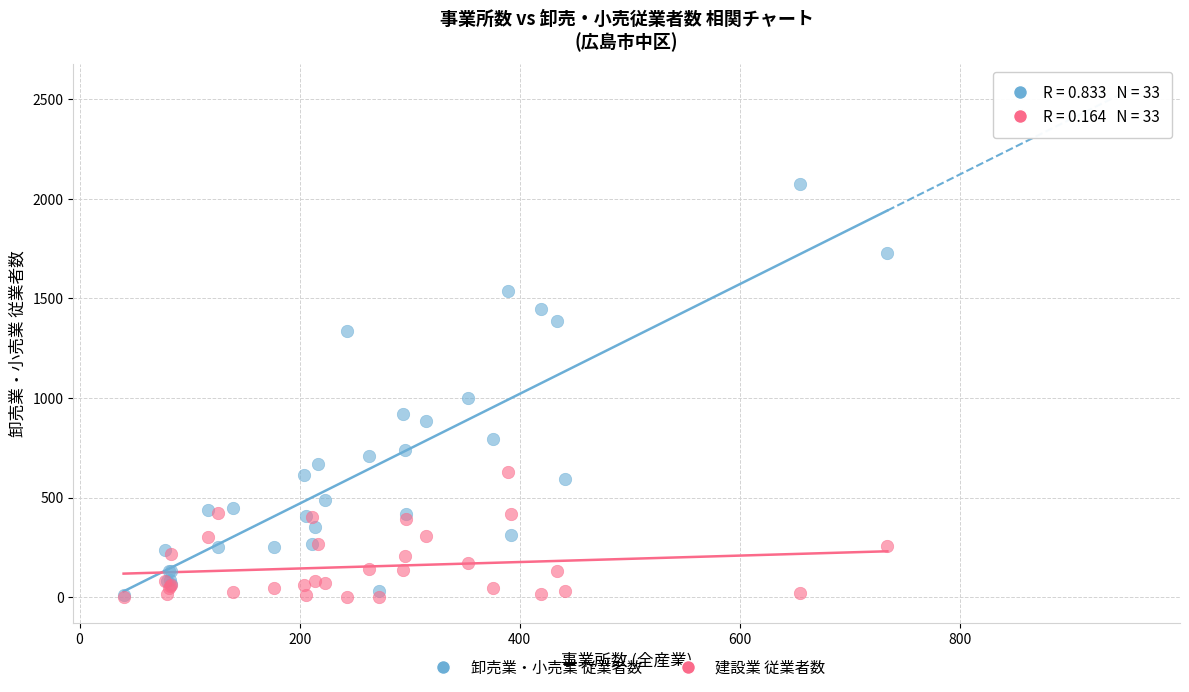

Across all series, what Y value is closest to 1036?

1000